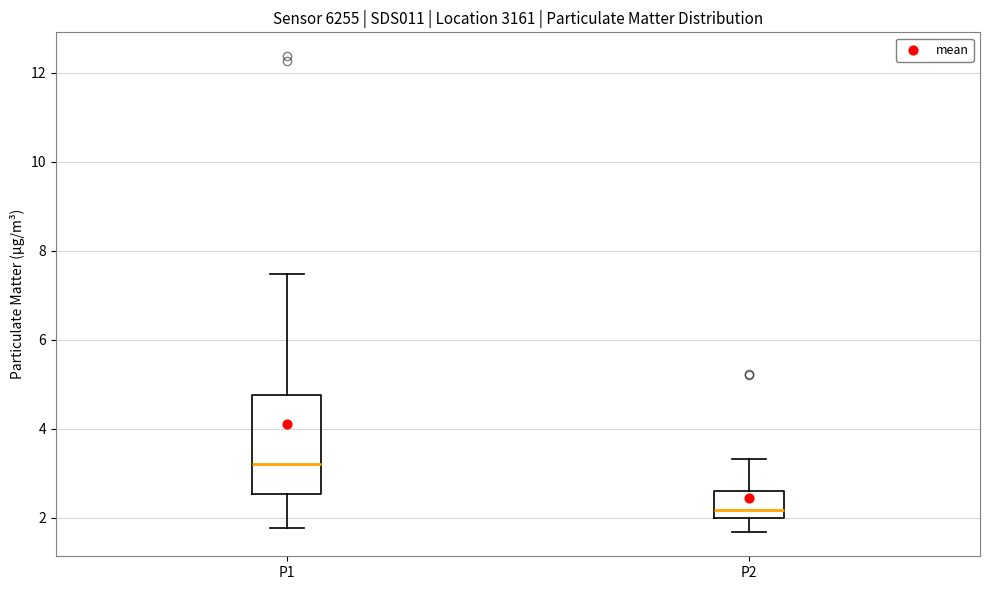

Which box has the highest median line?

P1